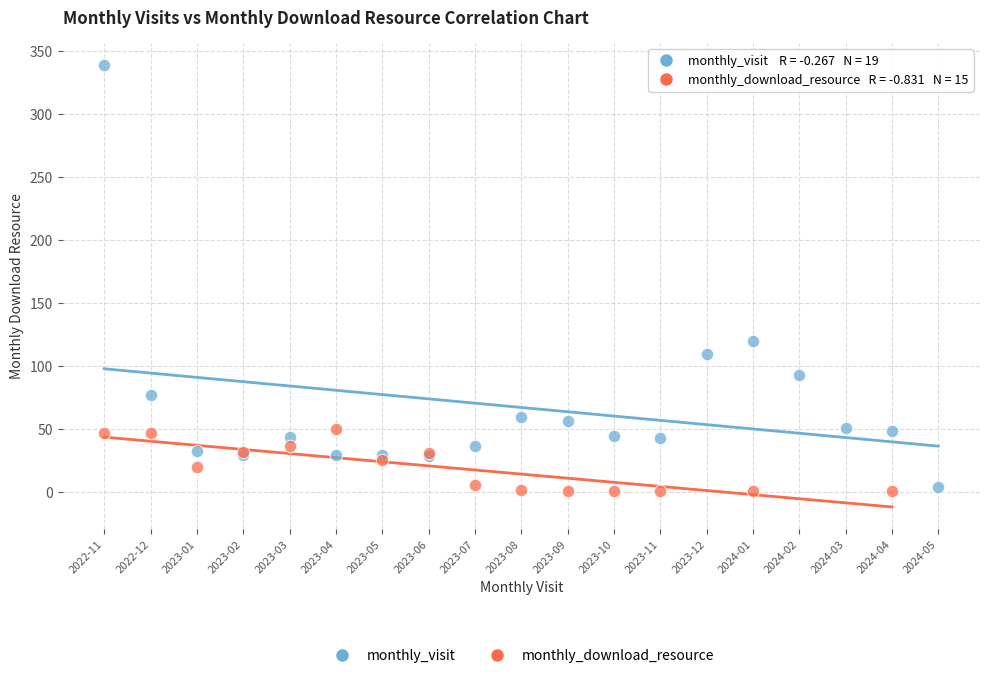

Which series has the largest Y range (max minus min)?

monthly_visit